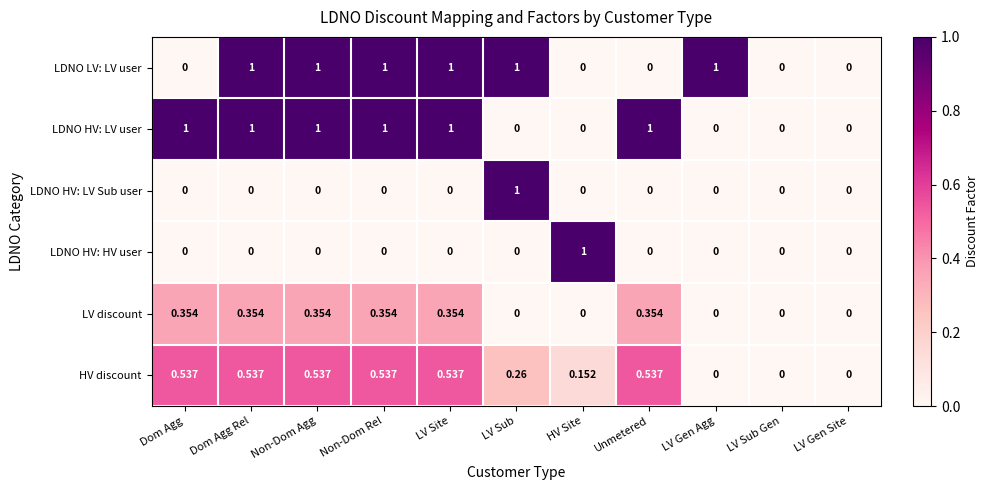

Is the value of LDNO HV: HV user at LV Sub greater than the value of LDNO HV: LV Sub user at LV Sub?

No